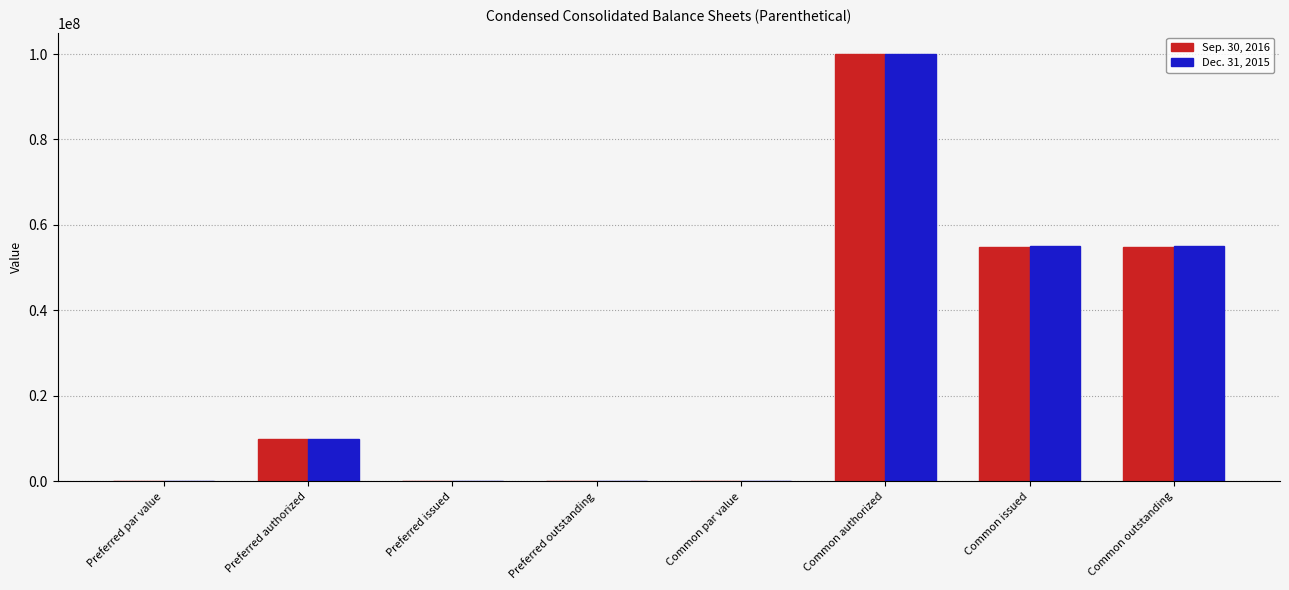

True or false: Sep. 30, 2016 has a value of 54930696.0 at Common issued.

True